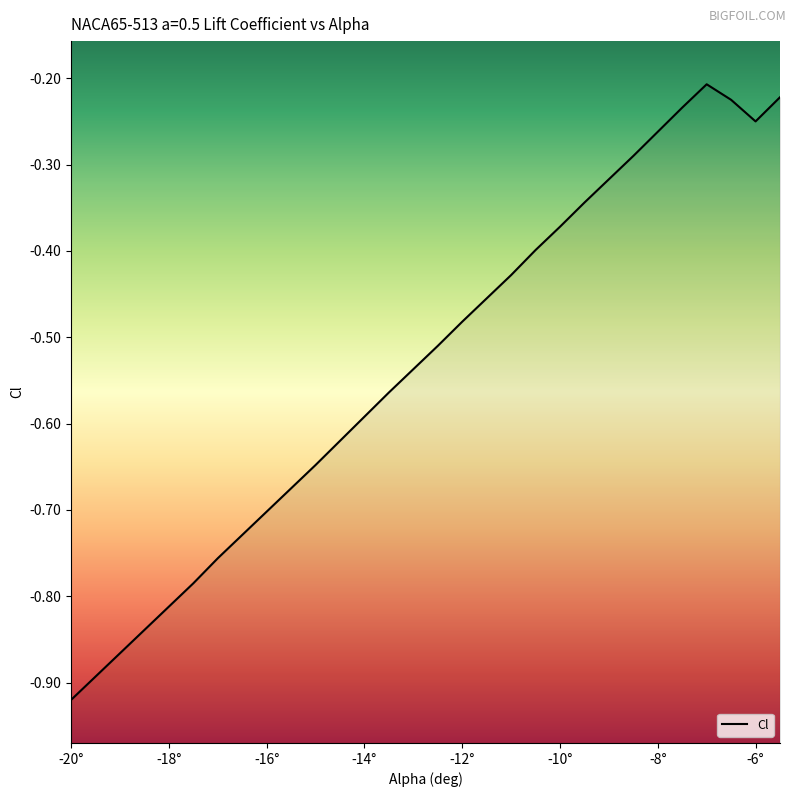

At which category does the chart reach its minimum across all series?

-20°